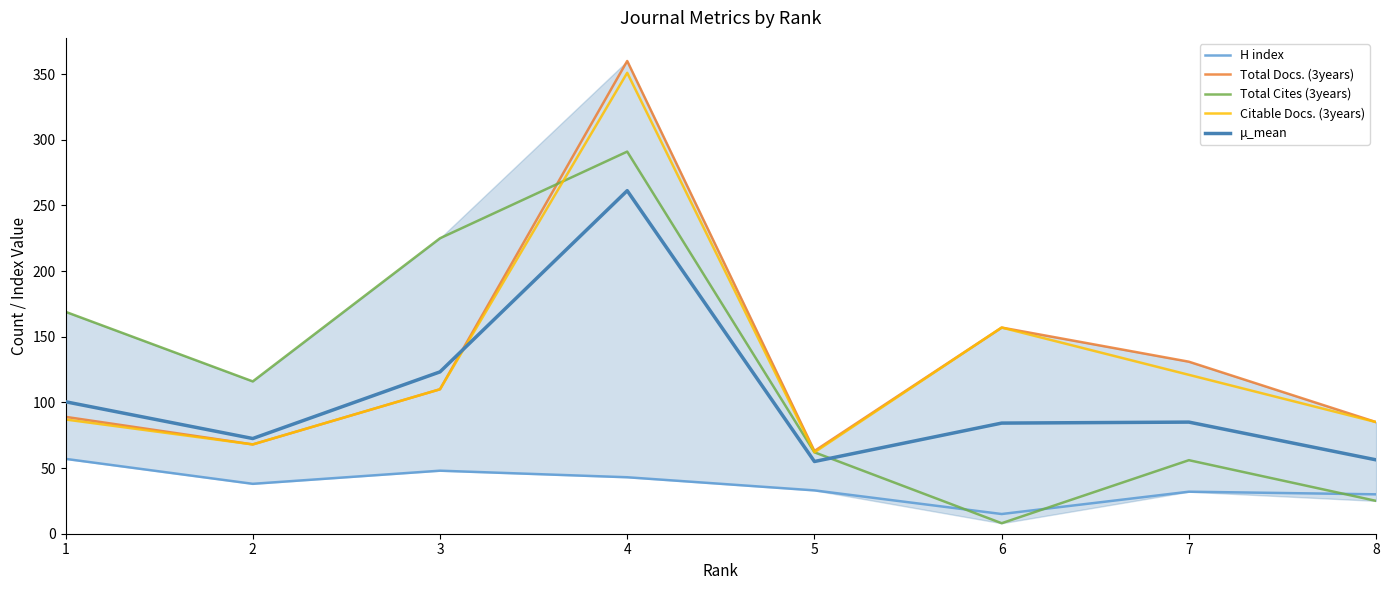

What is the difference between the highest and lowest values at 1?

112.0